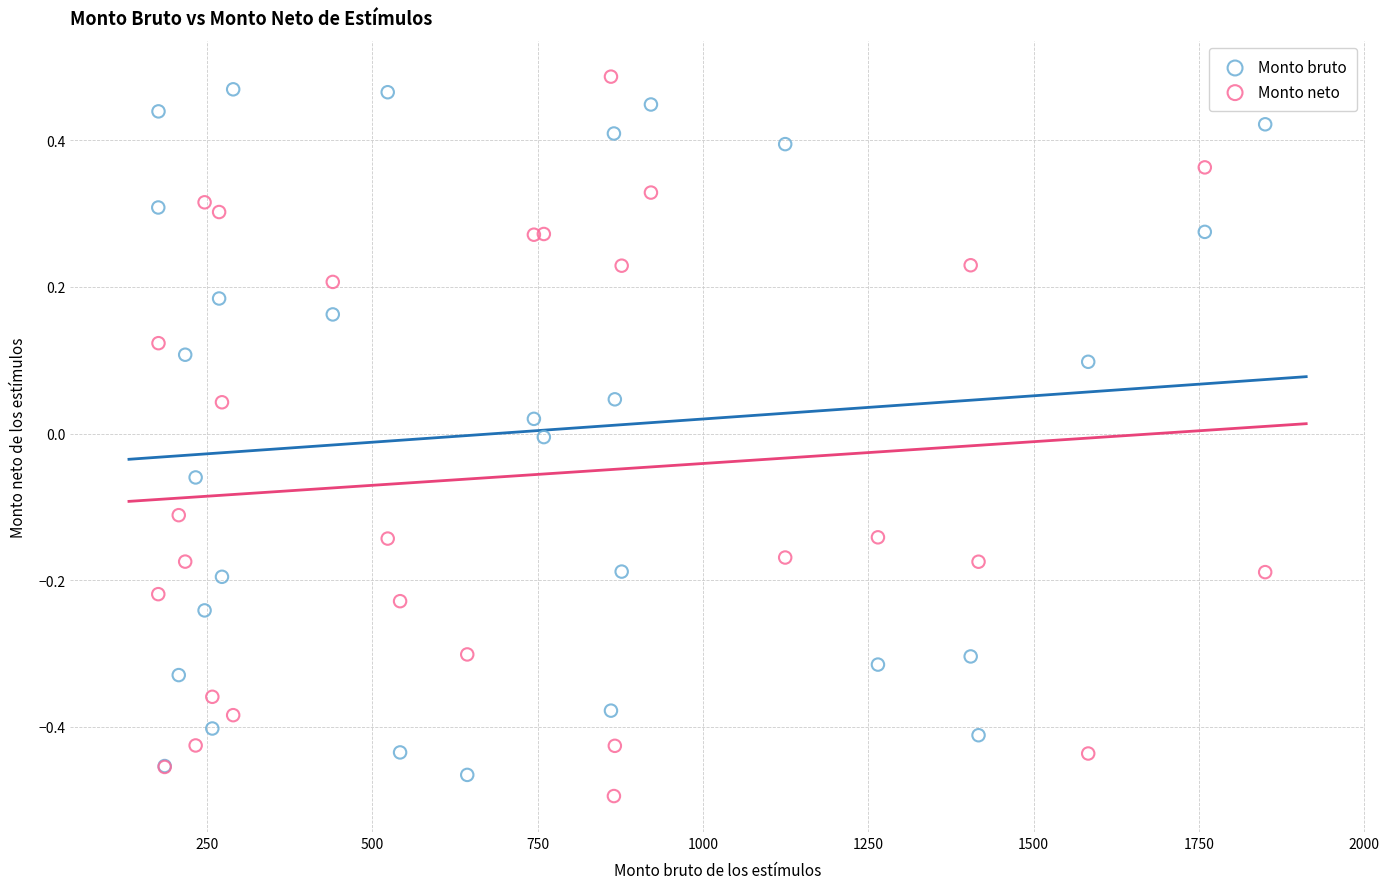

Which series reaches the maximum Y coordinate?

Monto neto